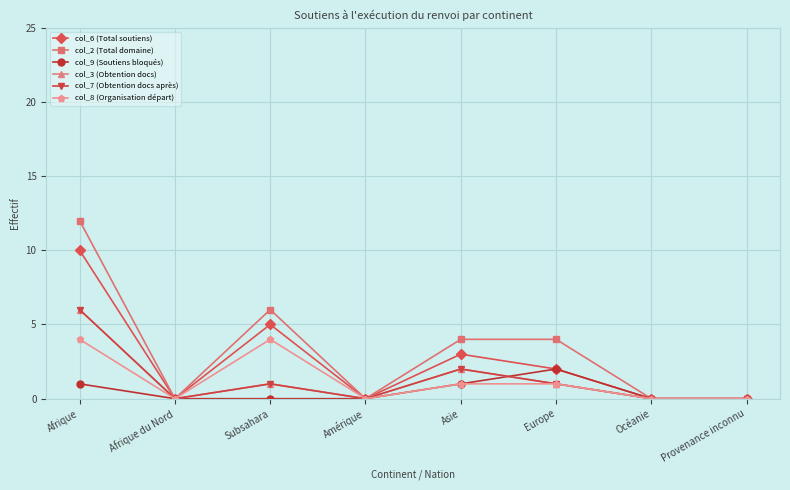

At how many categories does at least one series exceed 4?

2